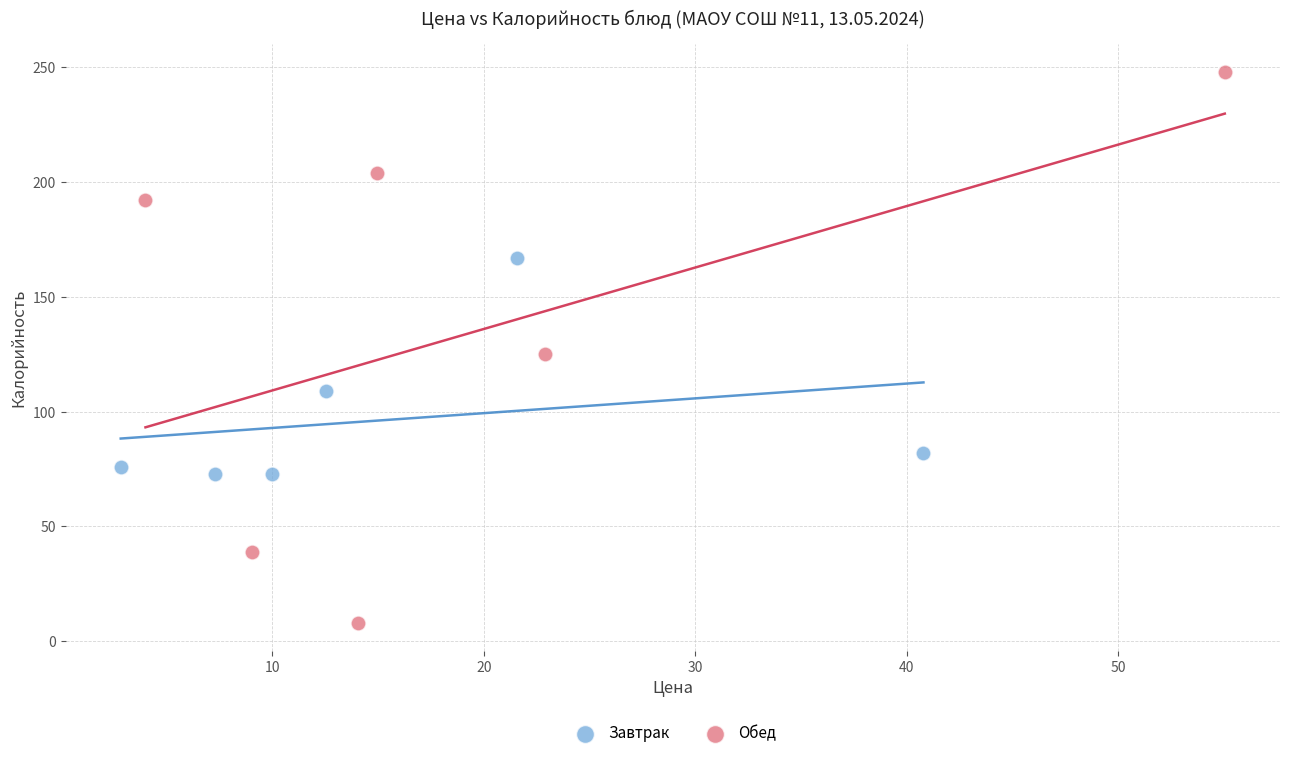

What are all the series names shown in the legend?

Завтрак, Обед